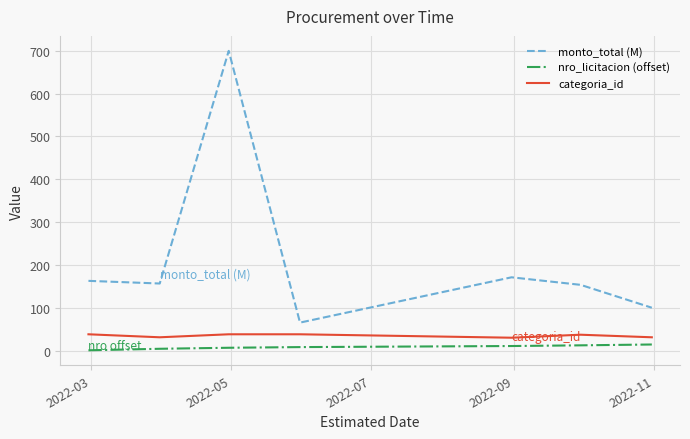

How many distinct data groups are displayed?

3